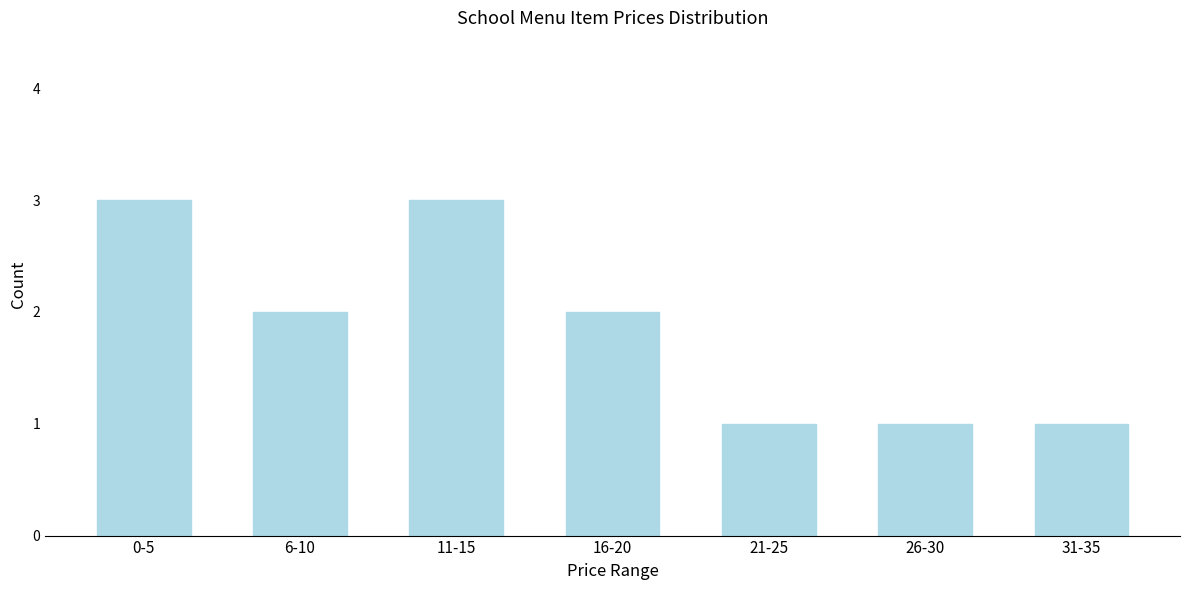

Reading left to right, transcribe all the data shown in this chart.

3	2	3	2	1	1	1